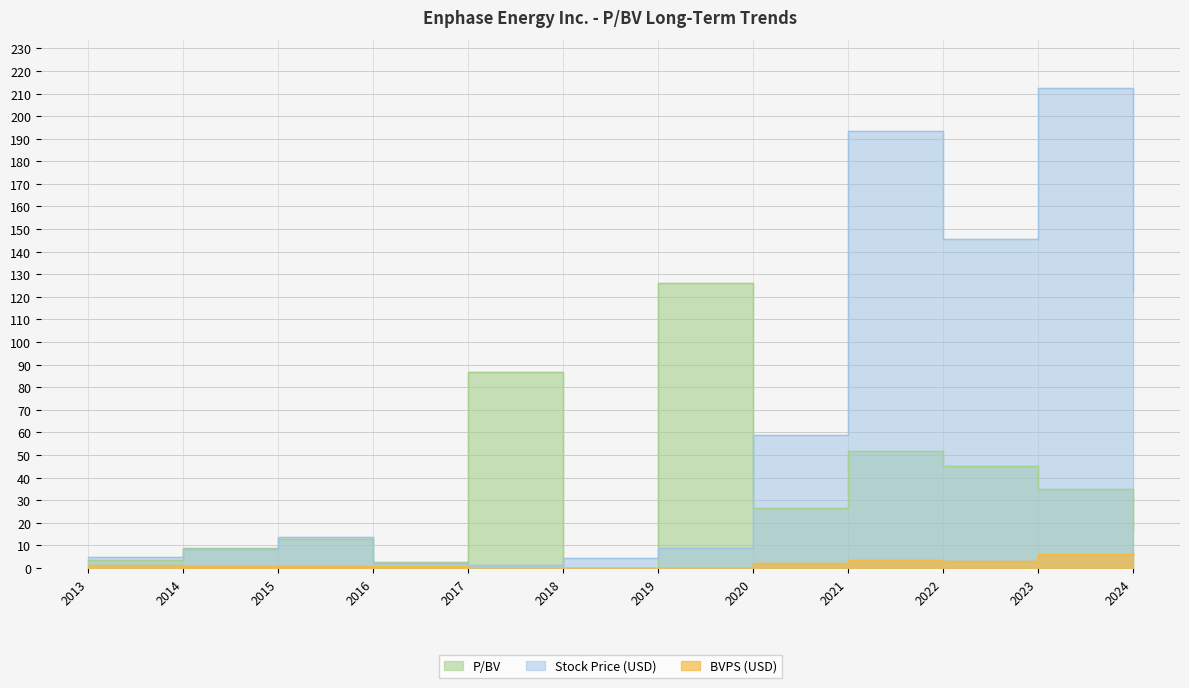

What is the greatest value displayed?

212.6